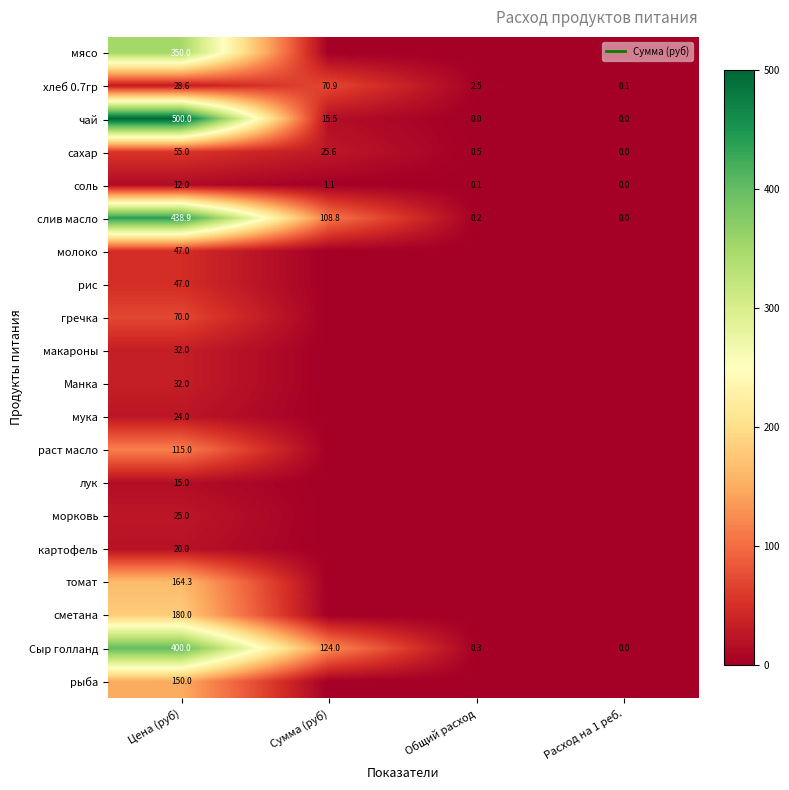

What is the sum of all рис values?

47.0